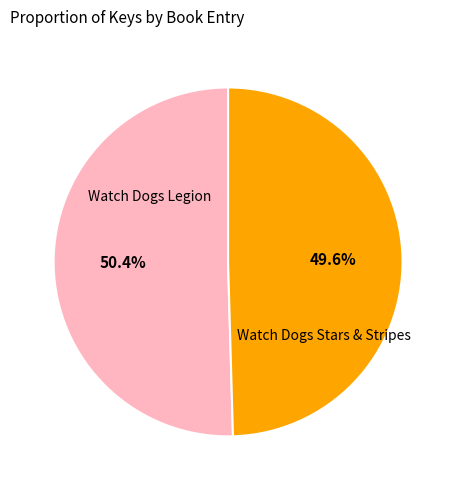

Is there a majority slice in this chart?

Yes